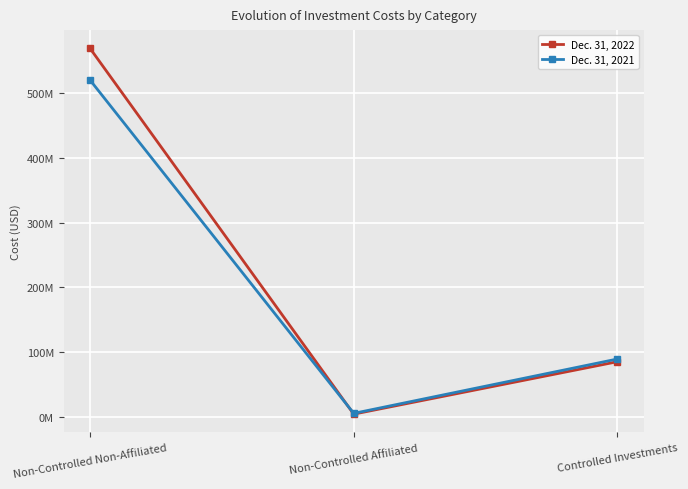

What is the spread (max minus min) of values at Non-Controlled Non-Affiliated?

49026871